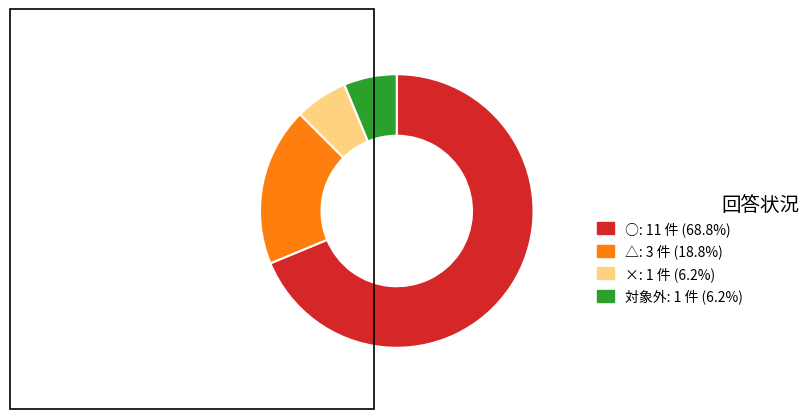

Is there any slice that represents more than half of the pie?

Yes